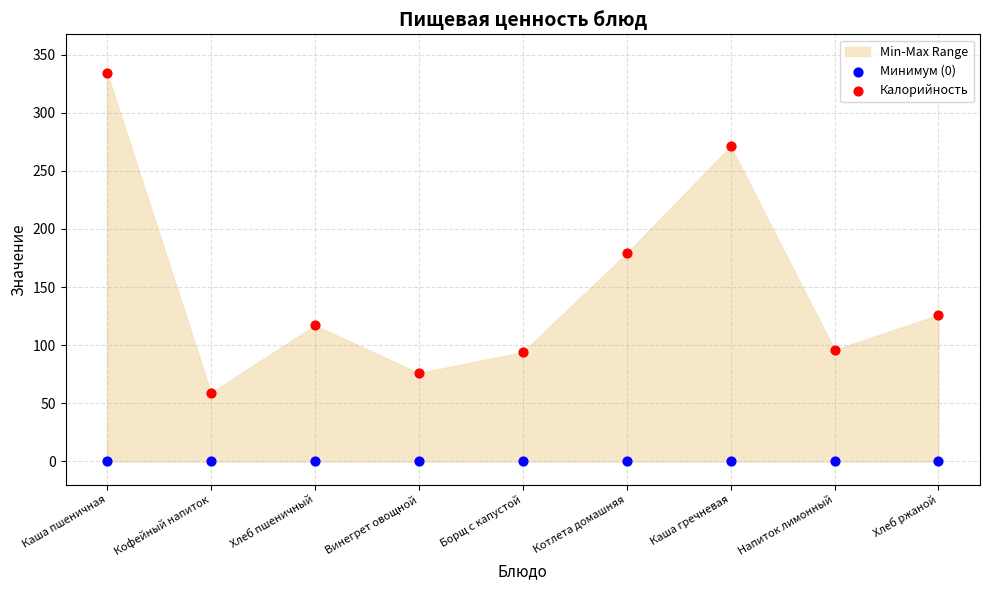

Which series contains the lowest Y value?

Минимум (0)